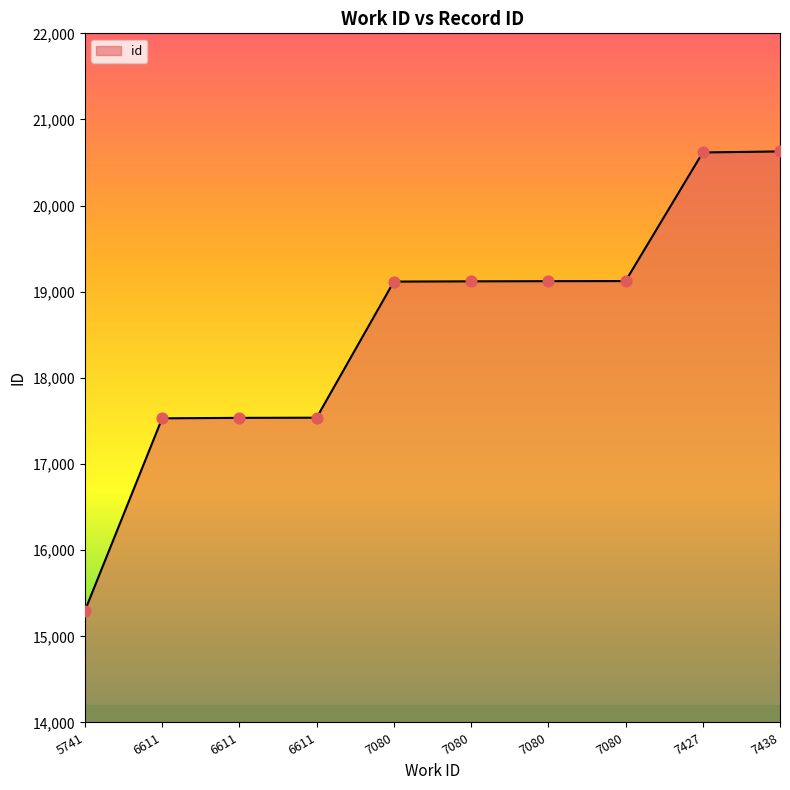

Approximately how many times larger is the value at 7080 compared to 7080?

1.0